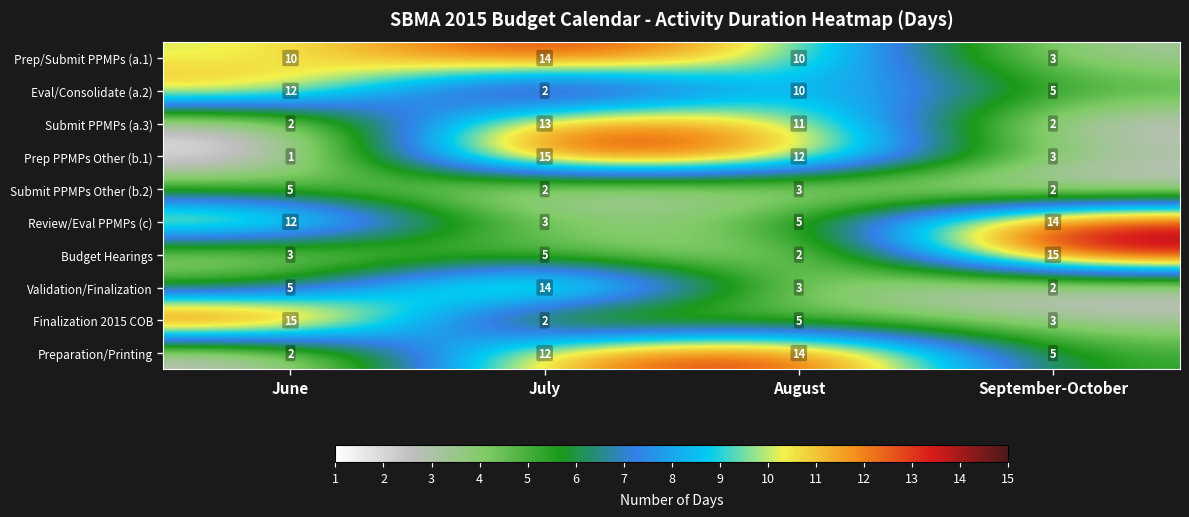

Where does the Finalization 2015 COB series first go above 5?

June